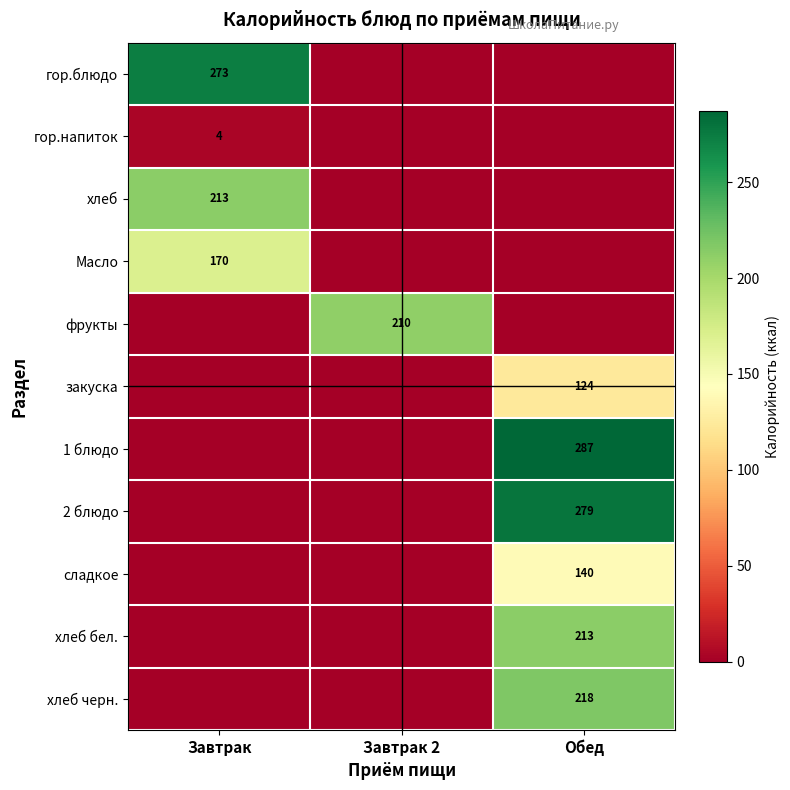

How many distinct data groups are displayed?

11